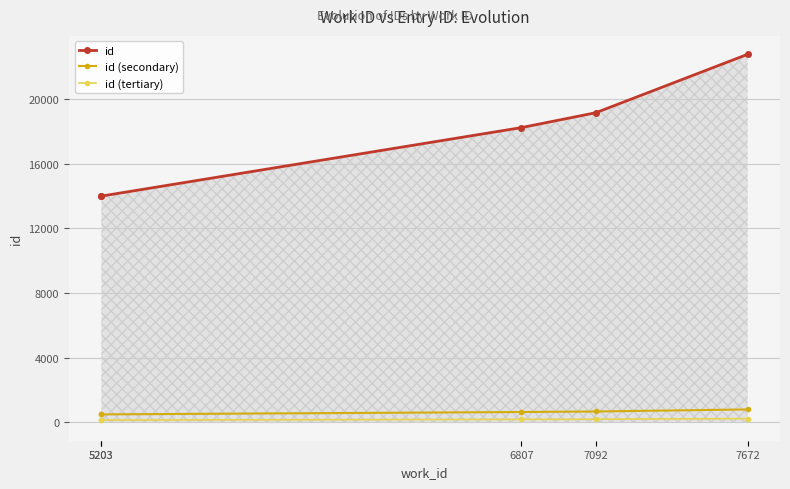

How many lines are shown in the chart?

3